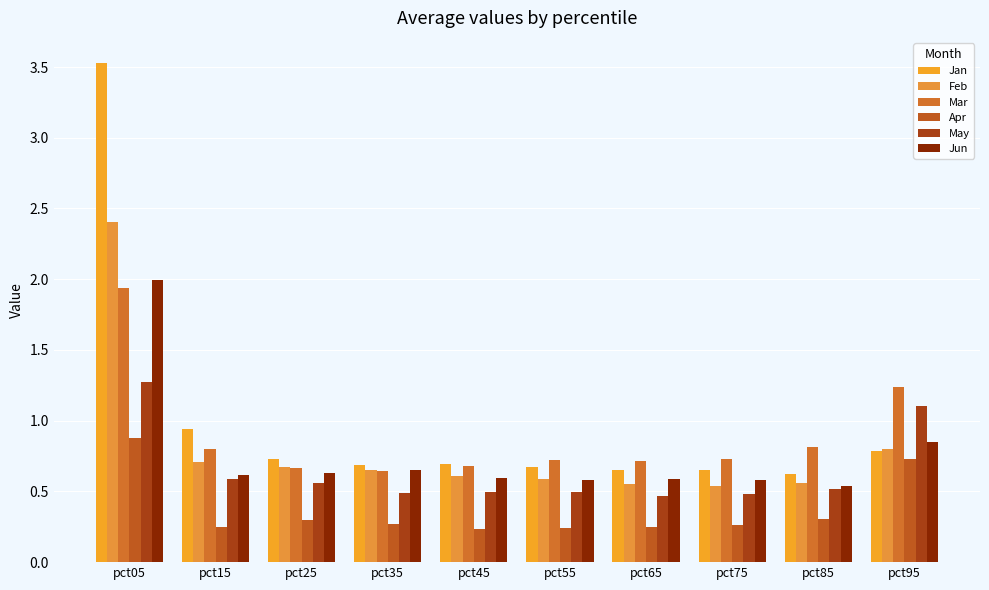

Where is May nearest to the value 0?

pct65